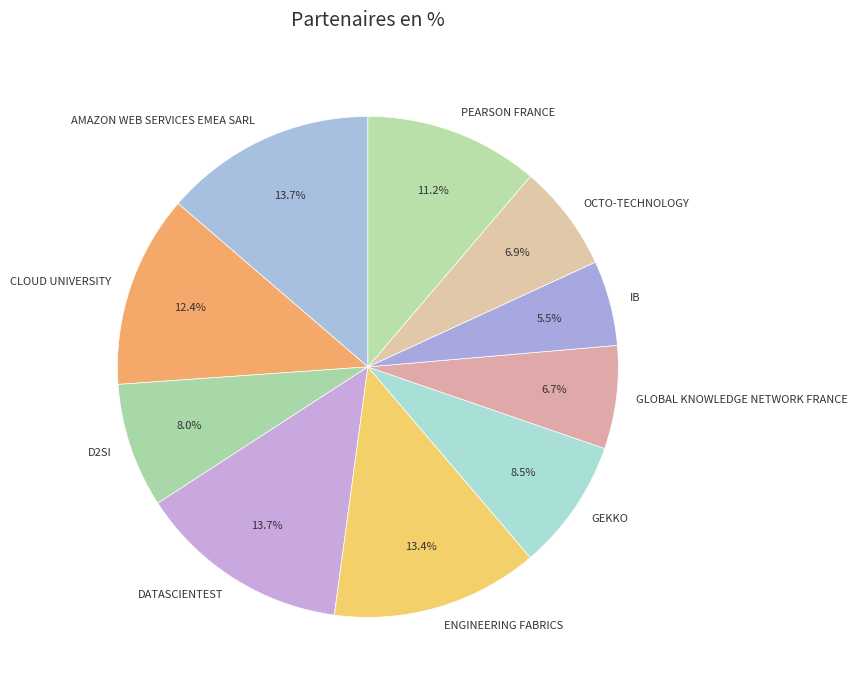

What is the ratio of the value at OCTO-TECHNOLOGY to the value at PEARSON FRANCE?

0.6